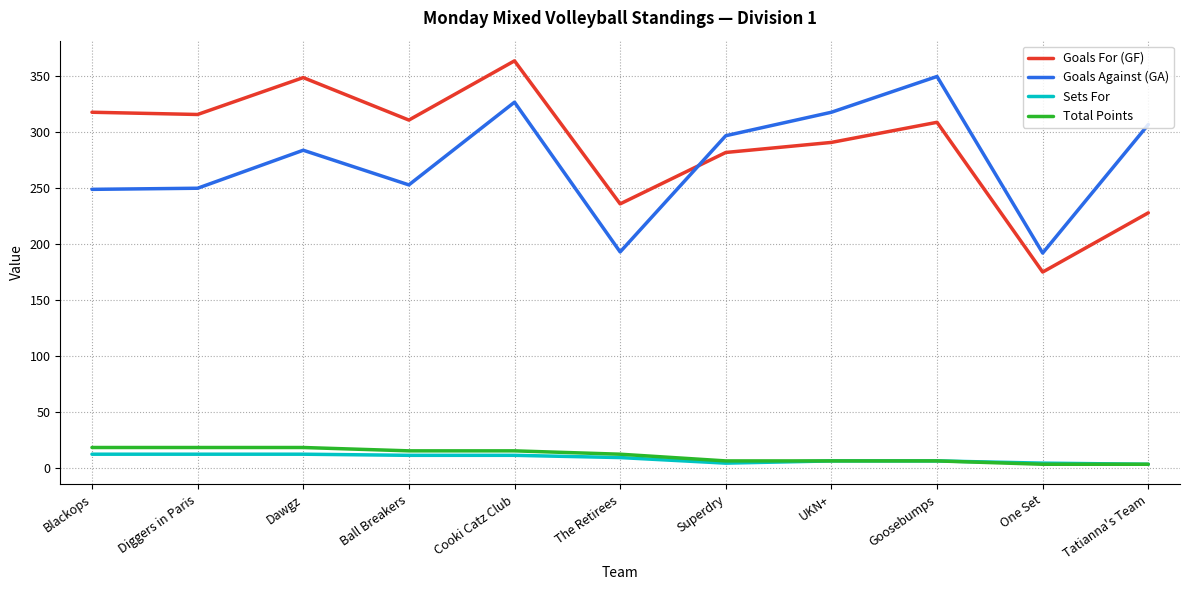

How many distinct data groups are displayed?

4